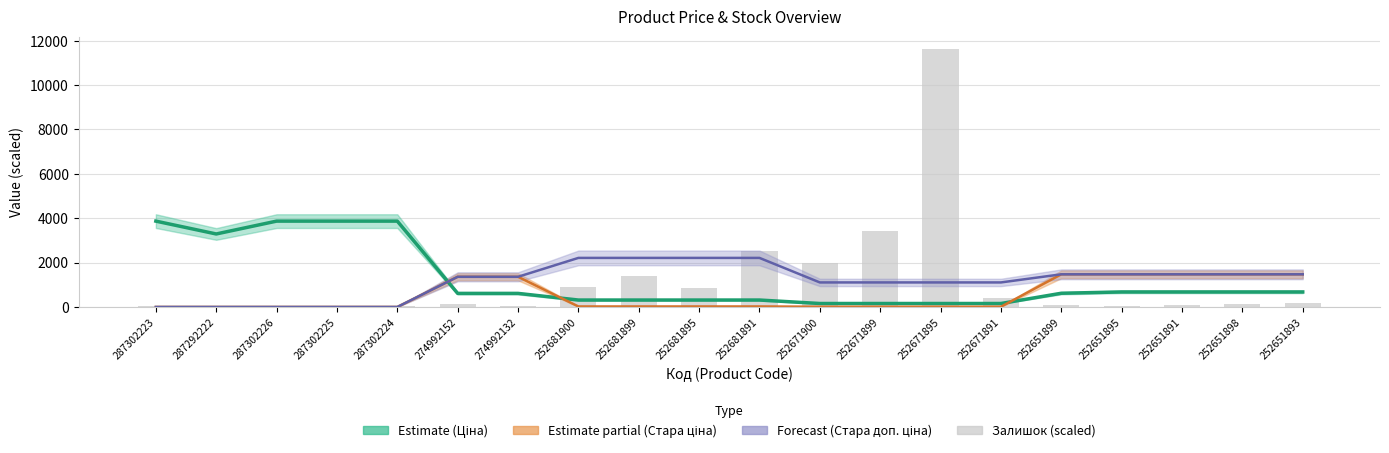

What is the label of the 16th bar from the left?

252651899